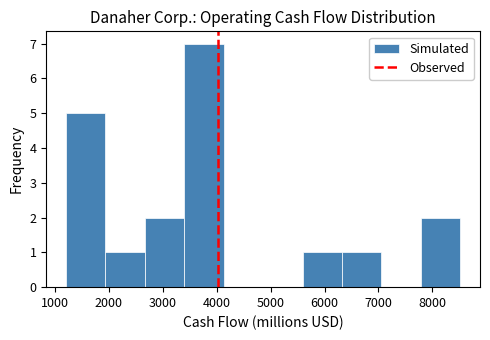

Over which range of the x-axis is the bar tallest?

3400 to 4100